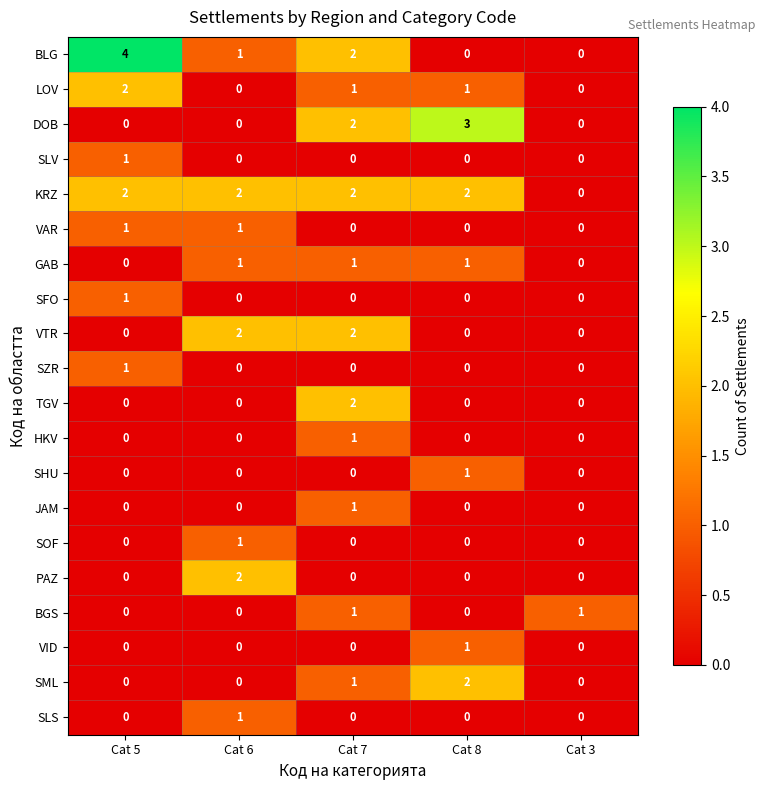

Is it true that PAZ equals 2 at Cat 6?

True